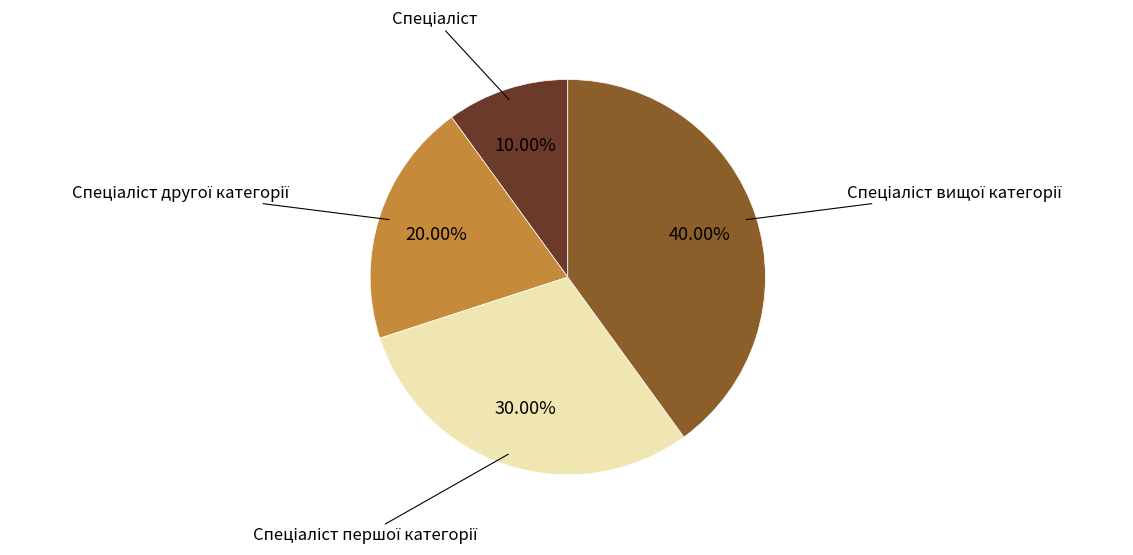

Does any single category account for the majority?

No